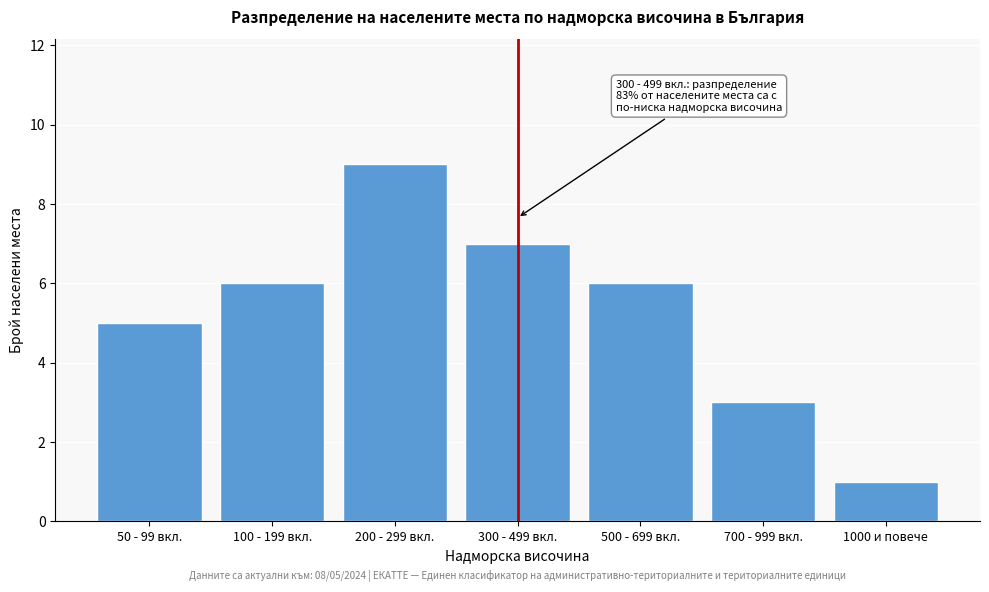

Reading left to right, extract all data points from this chart.

5	6	9	7	6	3	1